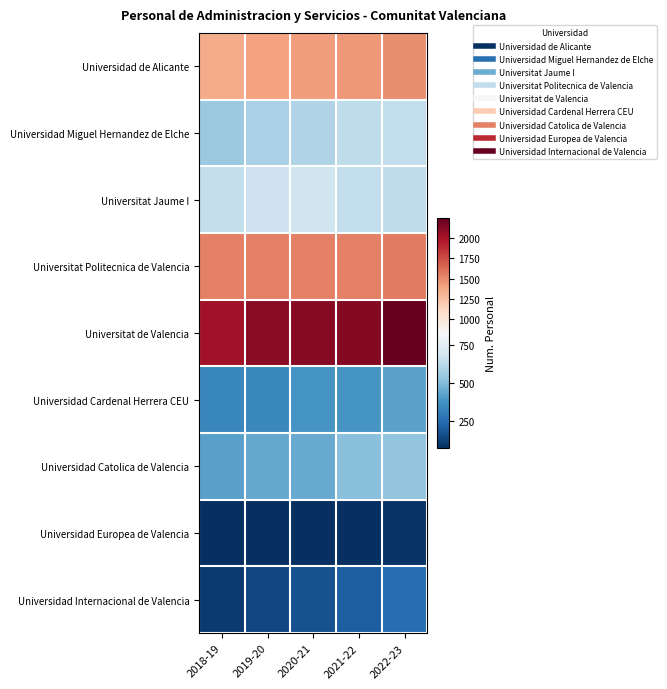

Which series has the widest spread of values?

Universitat de Valencia